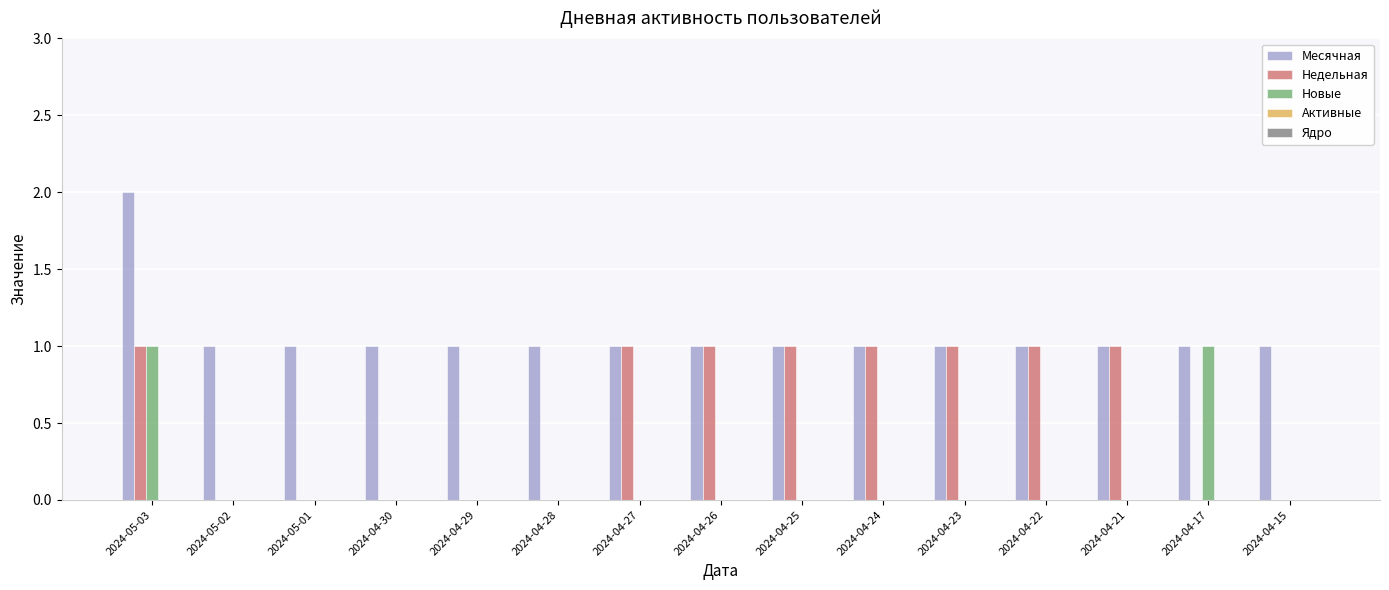

Count the Новые values in the range 0 to 1.

15